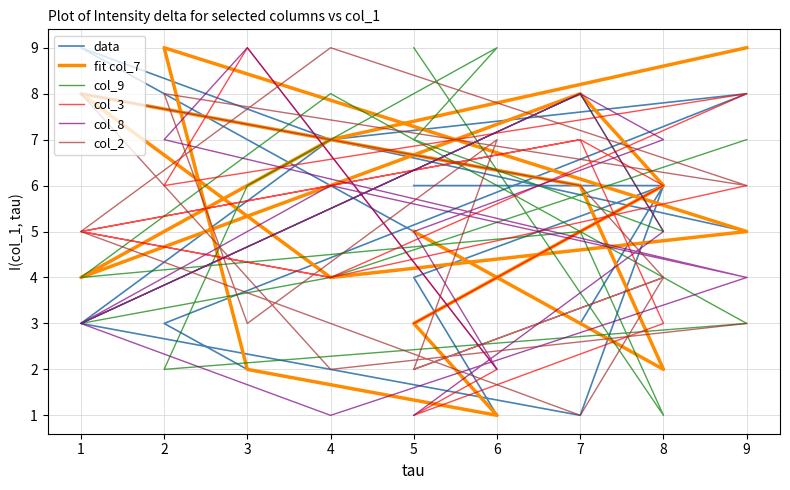

Is this an area chart (filled region under the line)?

No